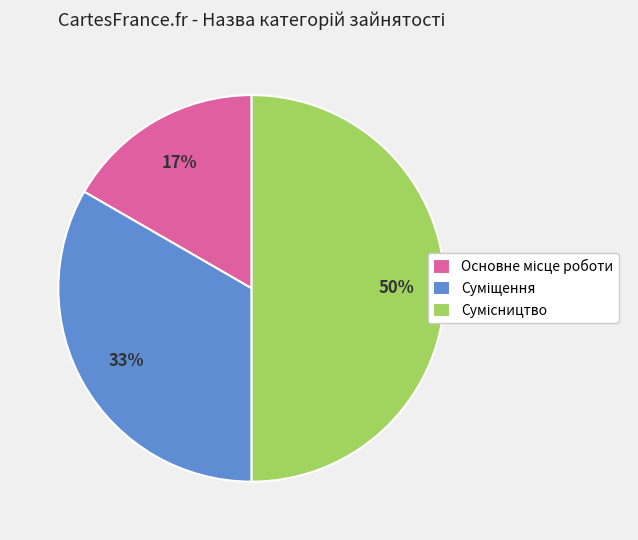

To the nearest percent, what is the difference between the largest and smallest slice percentages?

33%